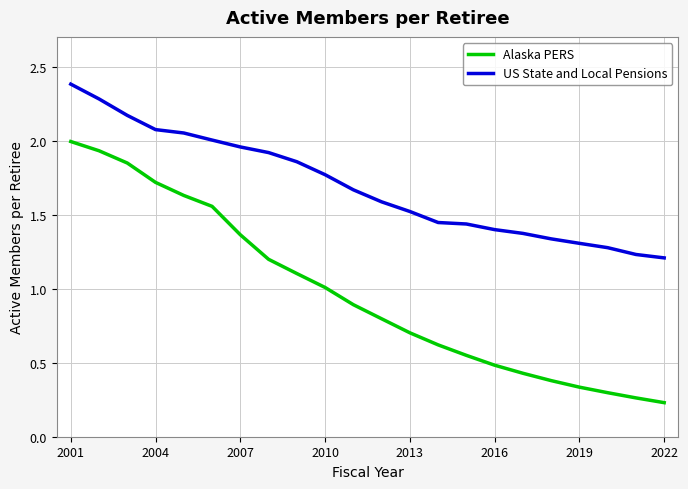

Which series has the largest range (max minus min)?

Alaska PERS